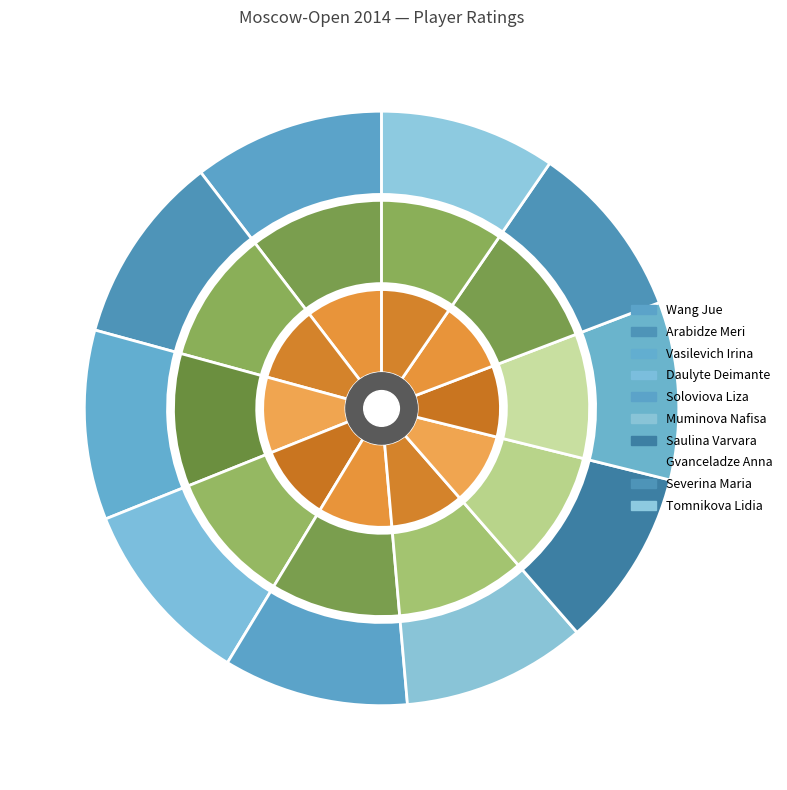

To the nearest percent, what is the average slice percentage?

10%